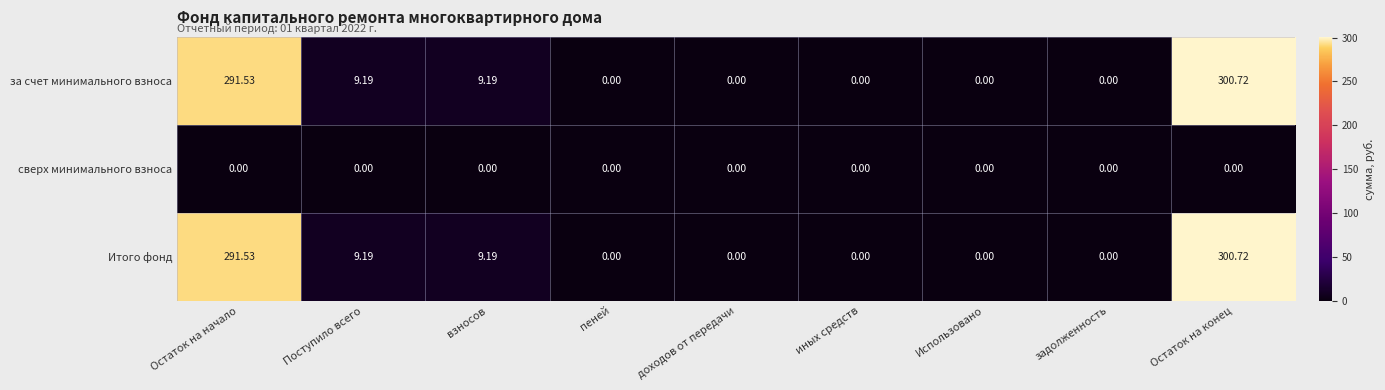

How many data points does each series have?

9